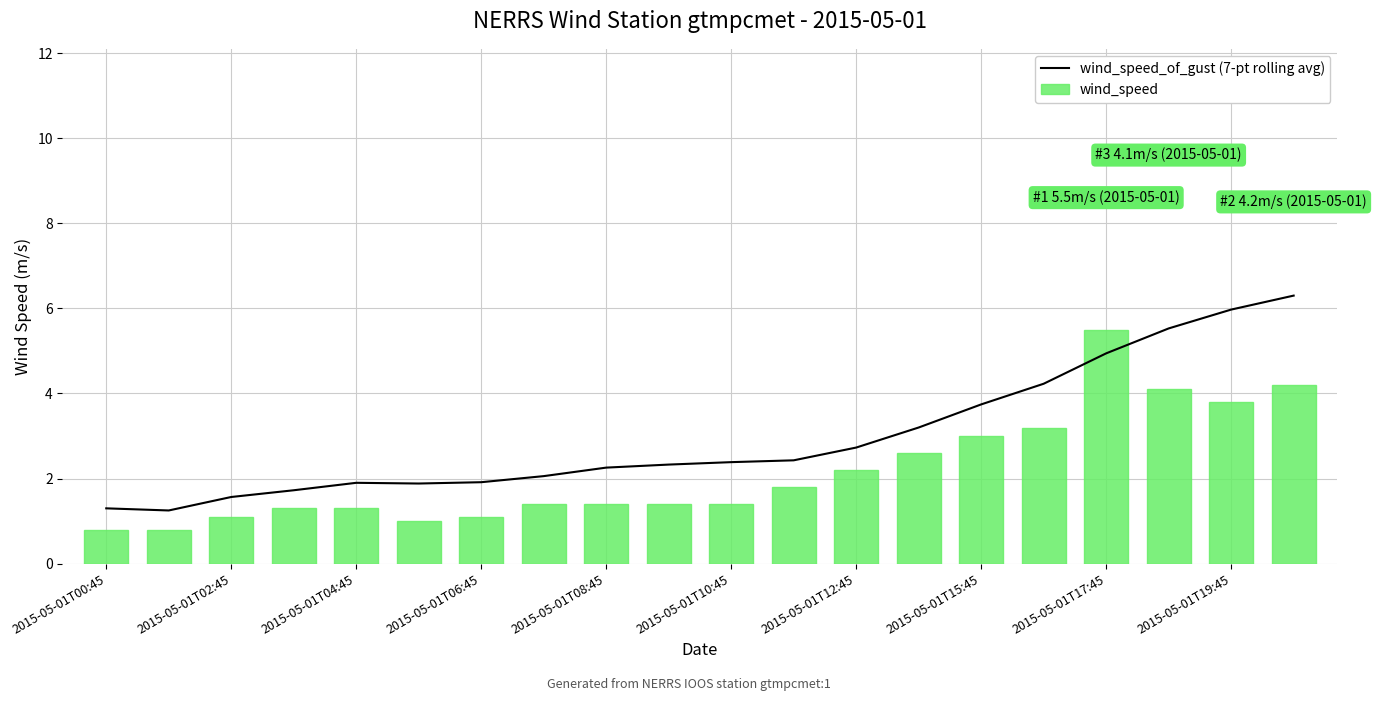

At which category is the sum across all series the highest?

19